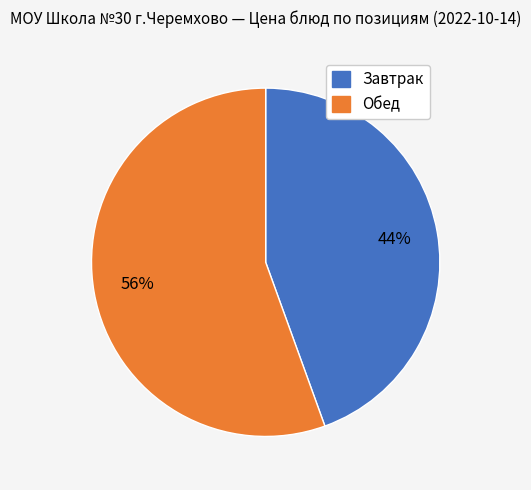

Is there any slice that represents more than half of the pie?

Yes